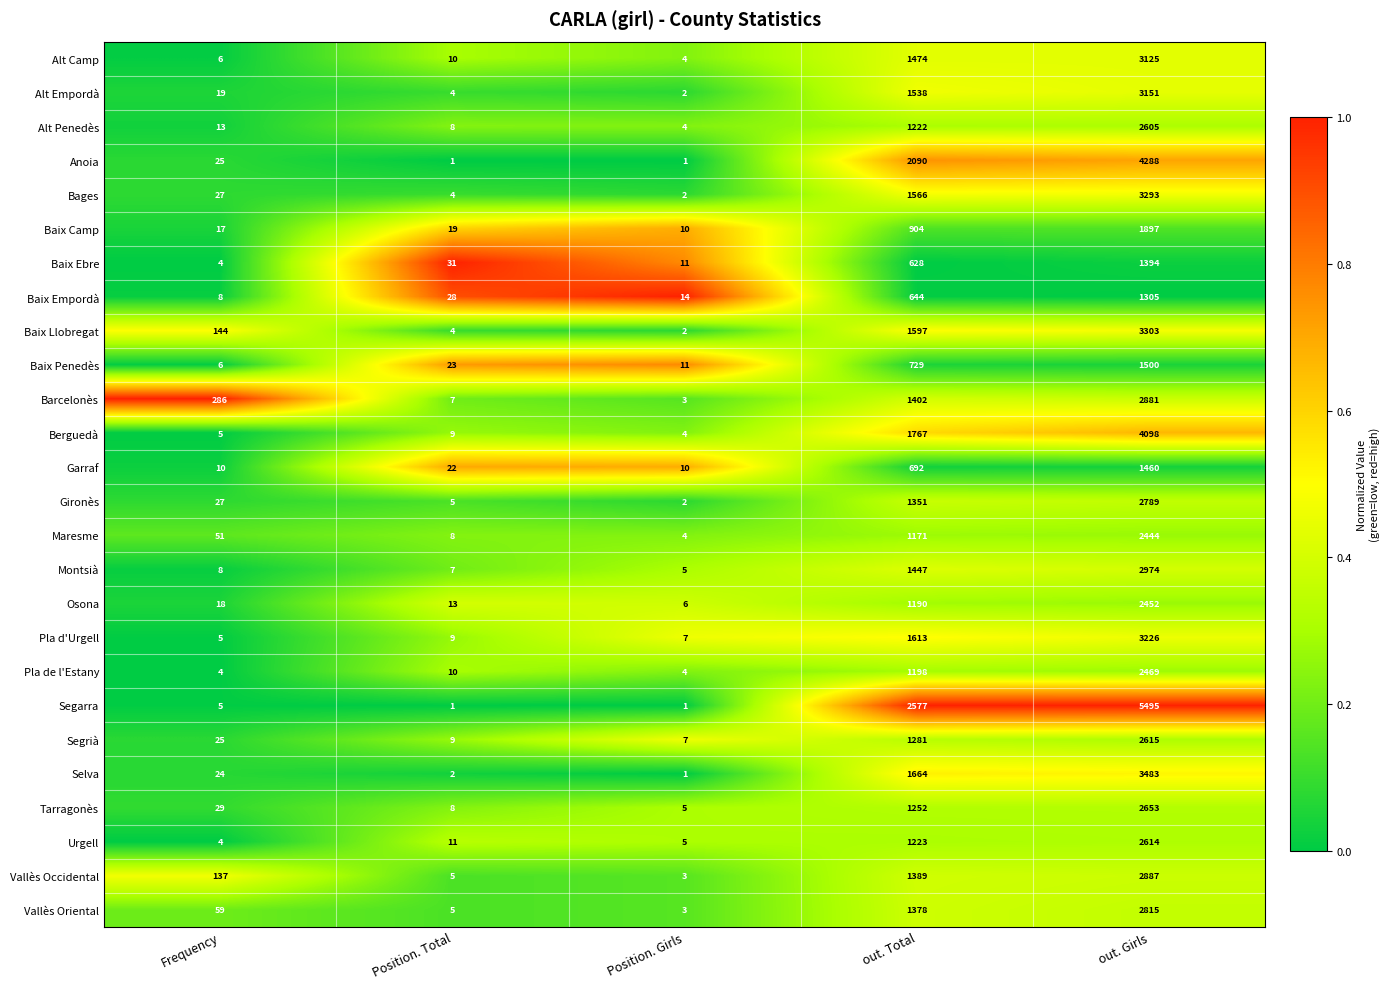

Is it true that Alt Penedès equals 6 at Position. Girls?

False